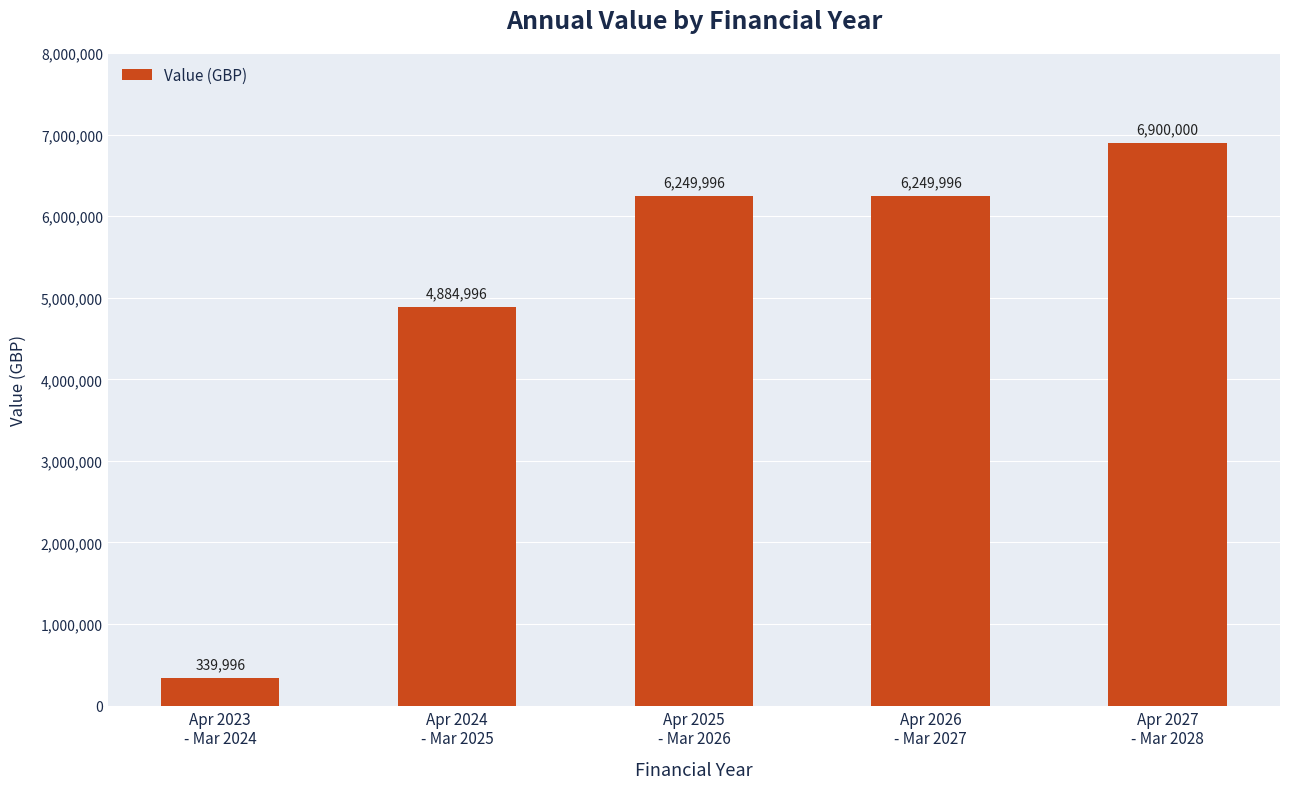

What position from the right is Apr 2025
- Mar 2026?

3